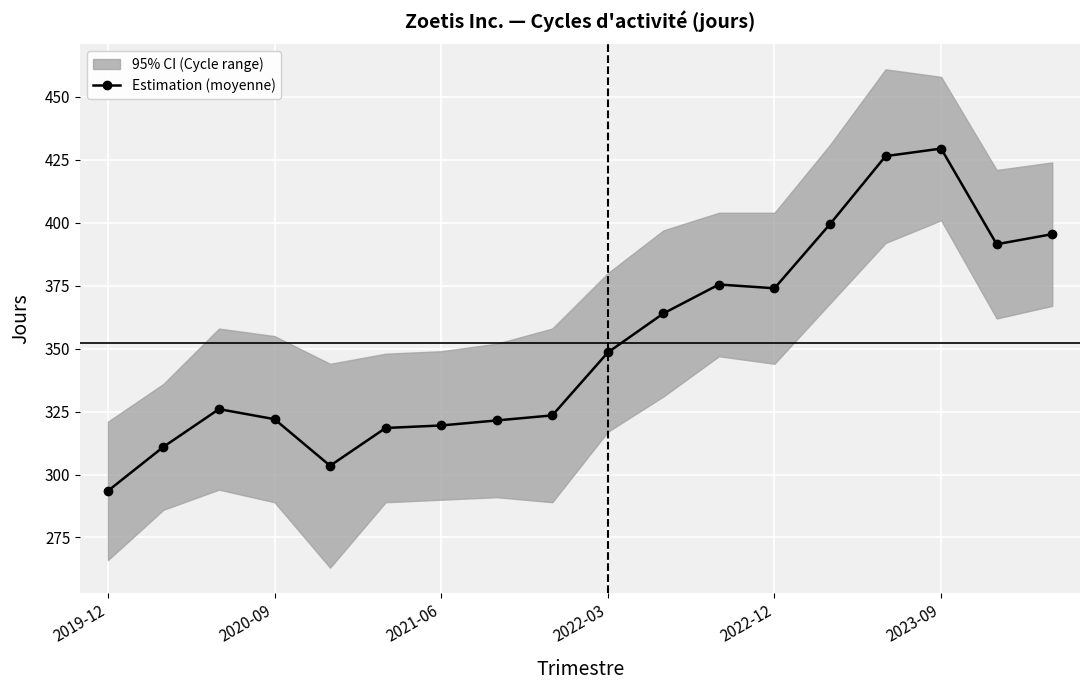

What is the sum of all values?

6343.5